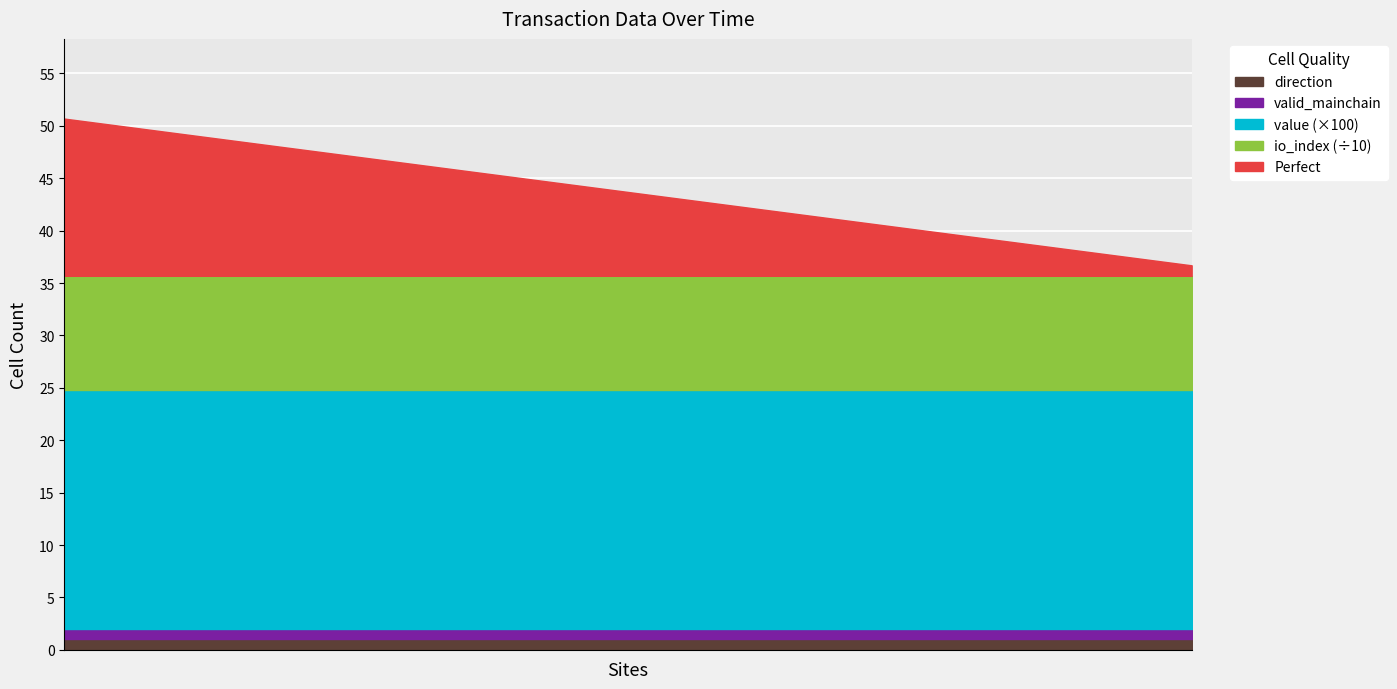

What is the value of the io_index point at the 23rd from the left?

109.0